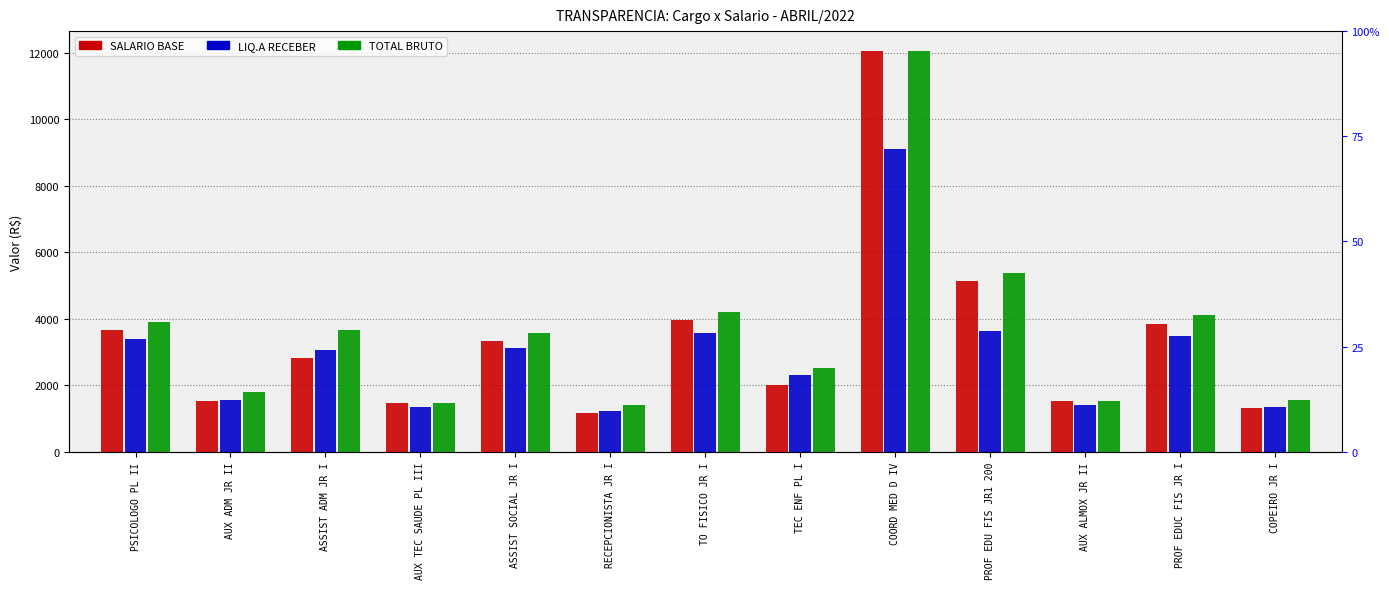

Where does the SALARIO BASE series first go above 2809?

PSICOLOGO PL II